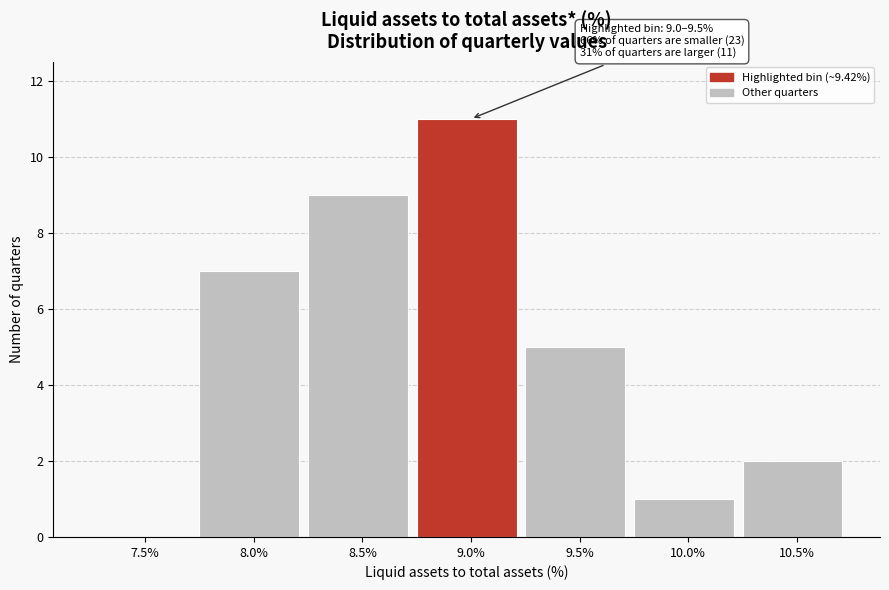

Reading left to right, transcribe all the data shown in this chart.

7.5%=0	8.0%=7	8.5%=9	9.0%=11	9.5%=5	10.0%=1	10.5%=2